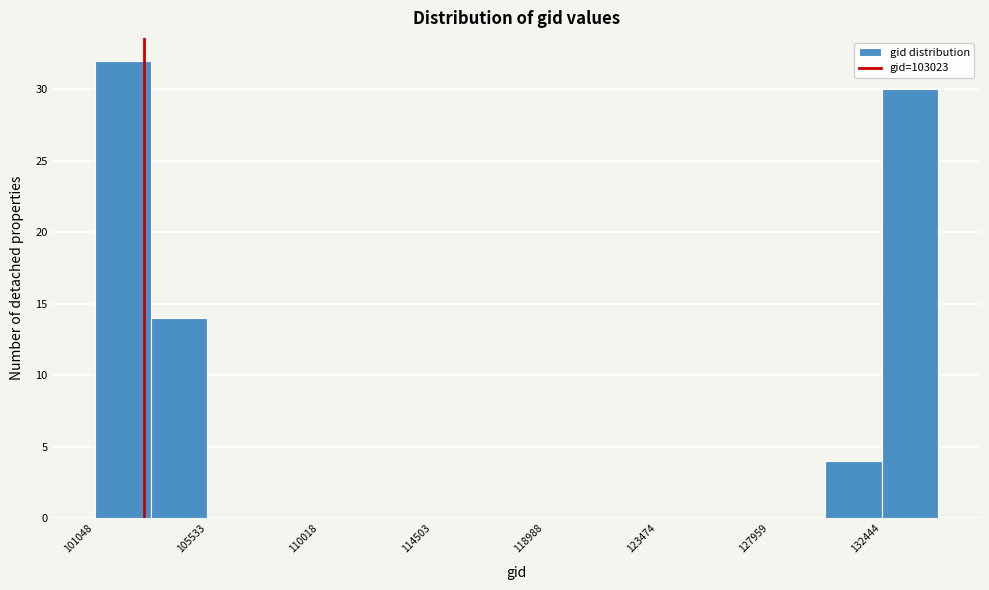

Reading left to right, list every bar in this chart as the range it spans on the x-axis followed by its height. Neither the bar edges nor the heights are printed on the chart, so give them approximately, as read against the axes.

101000 to 103500: 32
103500 to 105500: 14
105500 to 108000: 0
108000 to 110000: 0
110000 to 112500: 0
112500 to 114500: 0
114500 to 116500: 0
116500 to 119000: 0
119000 to 121000: 0
121000 to 123500: 0
123500 to 125500: 0
125500 to 128000: 0
128000 to 130000: 0
130000 to 132500: 4
132500 to 134500: 30